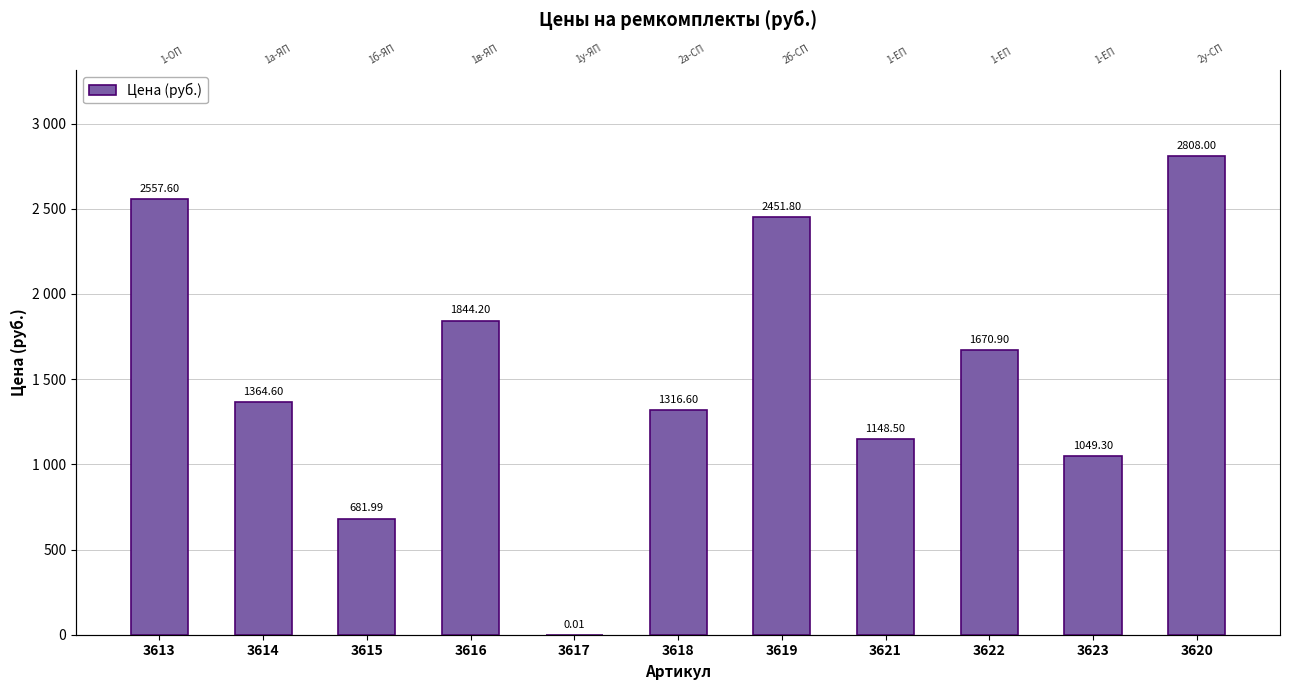

What is the difference between the values at 3622 and 3618?

354.3